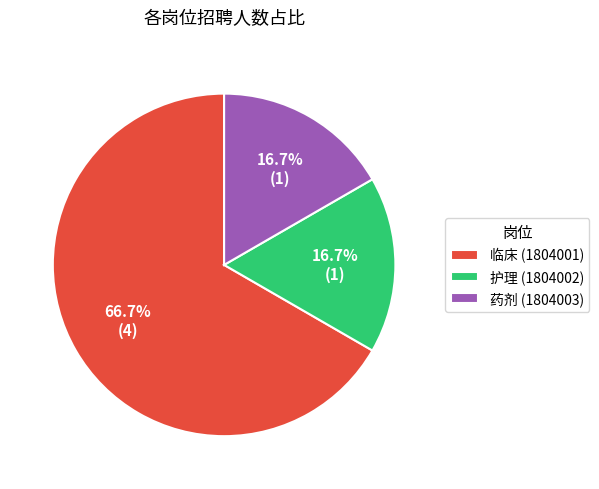

What is the ratio of the value at 临床 (1804001) to the value at 药剂 (1804003)?

4.0